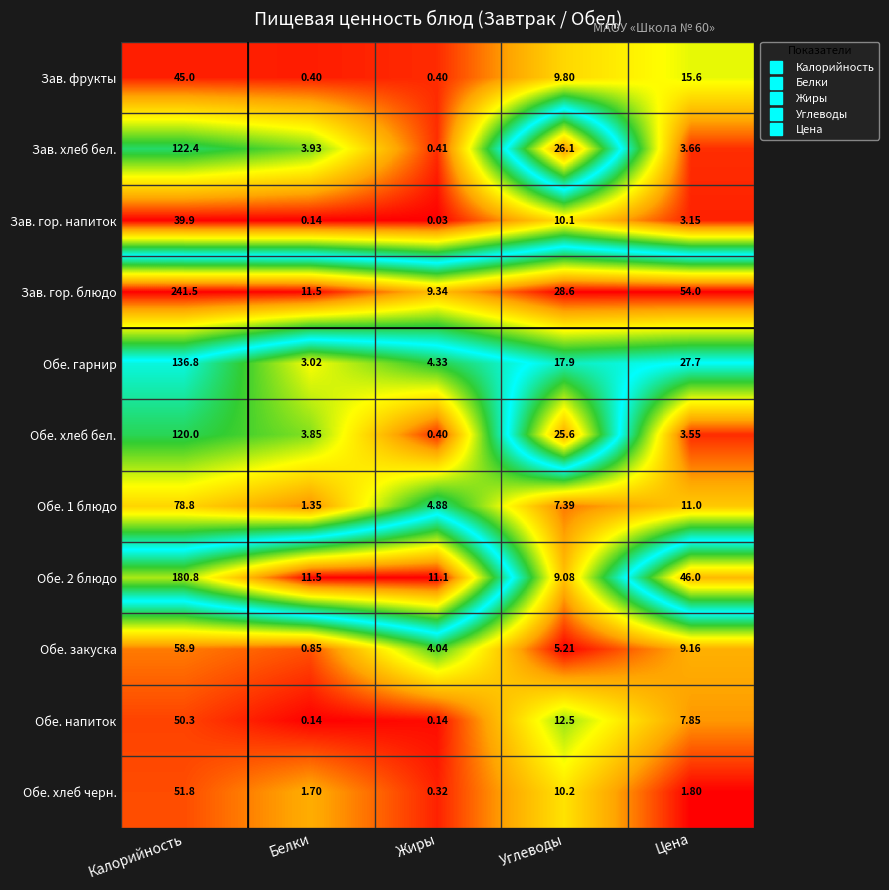

Which category has the lowest value in the Зав. гор. блюдо series?

Жиры